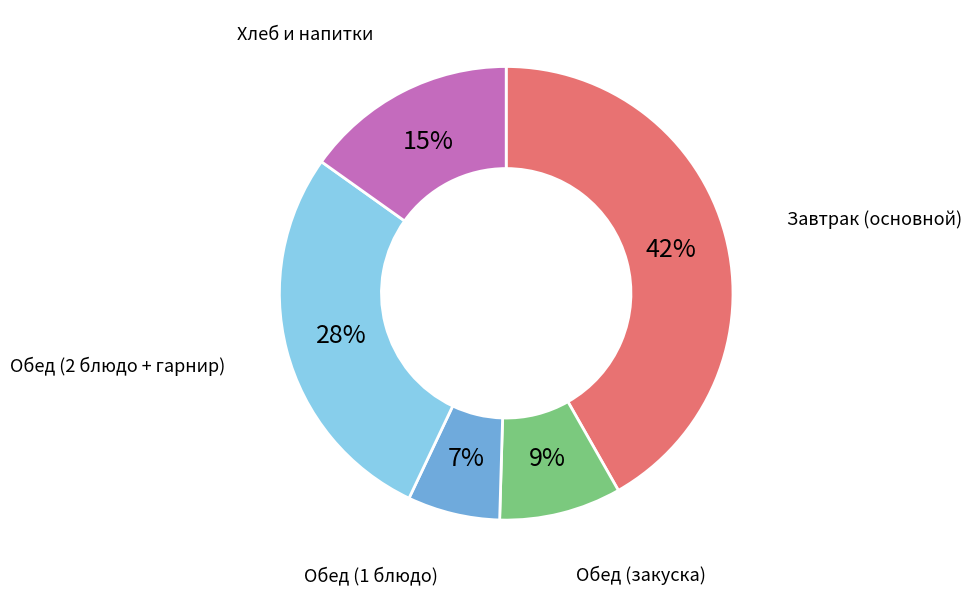

Is there a majority slice in this chart?

No